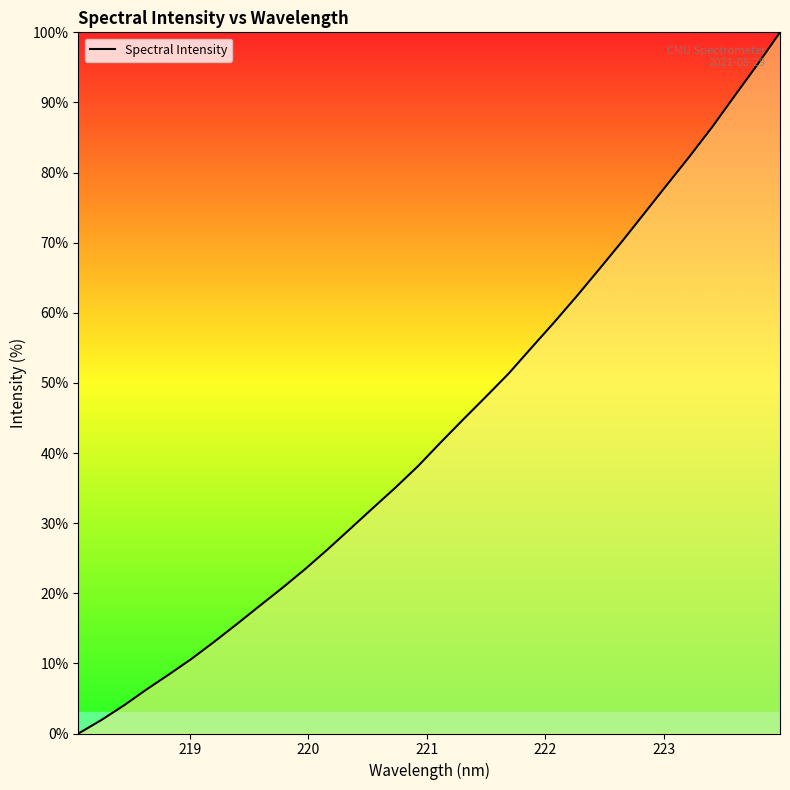

What is the difference between the maximum and minimum values?

100.0